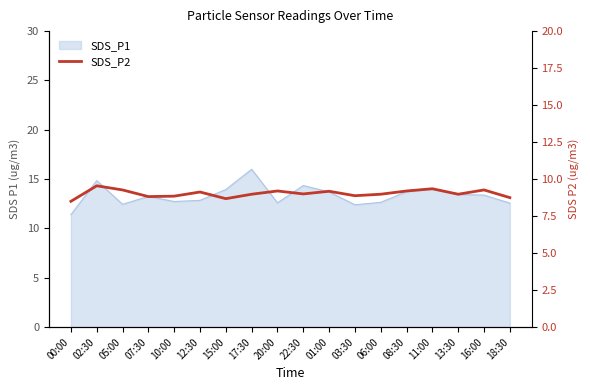

What is the sum of all values?

162.6